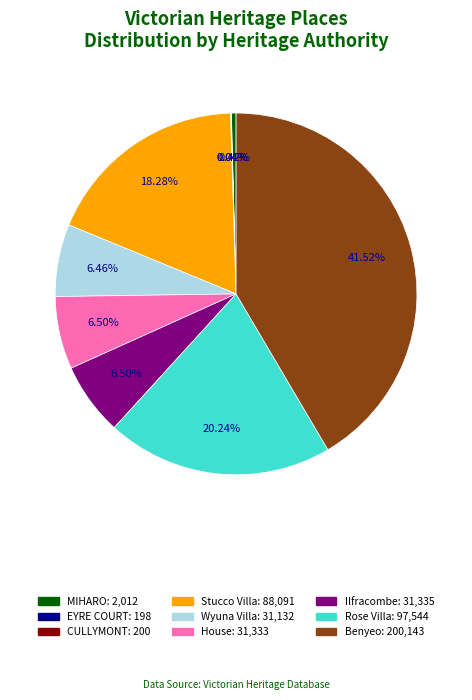

Does MIHARO account for over 50% of the chart?

No